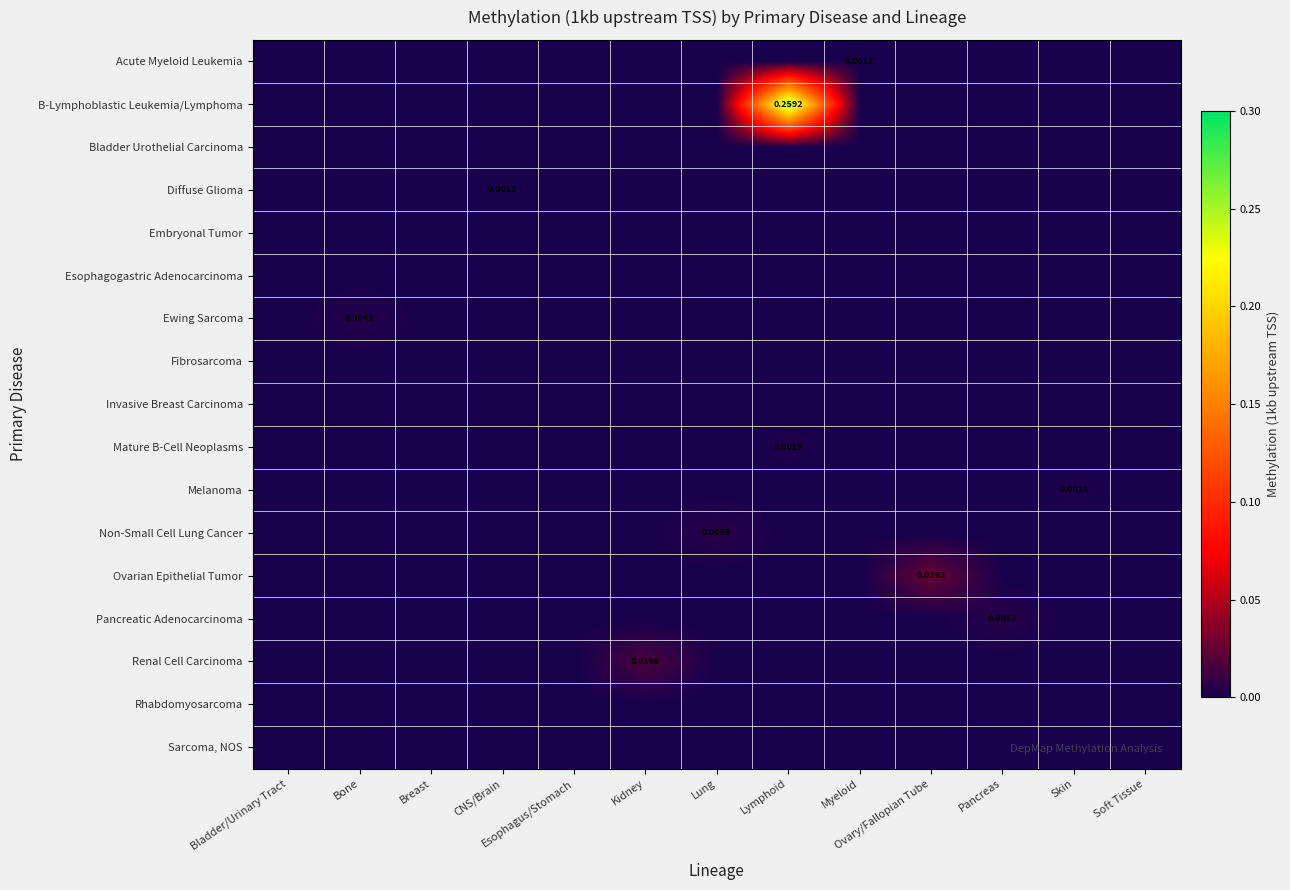

Which category has the lowest value across all series?

Bladder/Urinary Tract